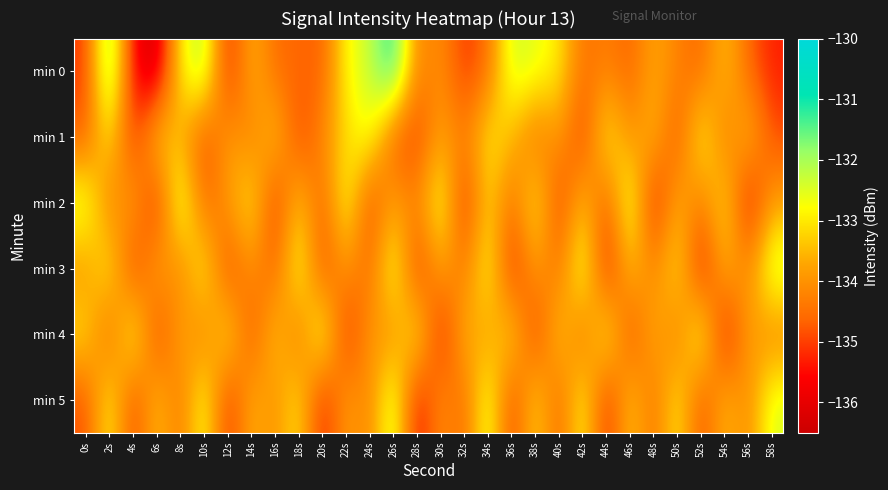

What is the minimum value shown in the chart?

-136.5